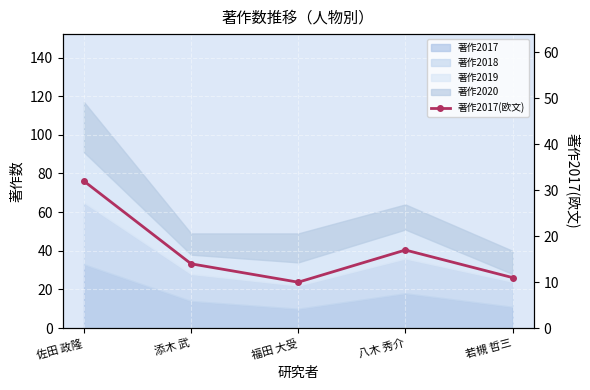

Which has a higher value, 佐田 政隆 or 若槻 哲三?

佐田 政隆